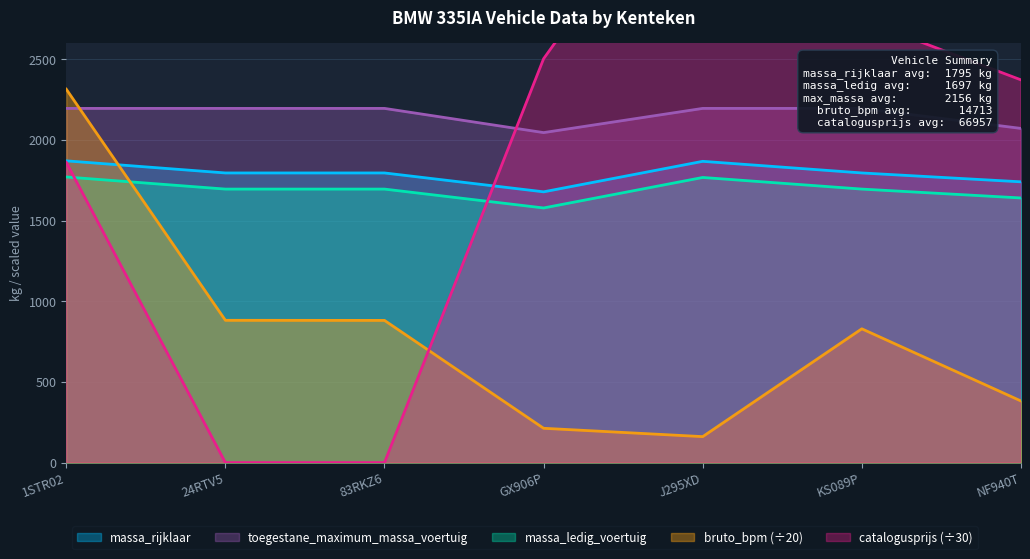

At which category is the sum across all series the highest?

1STR02